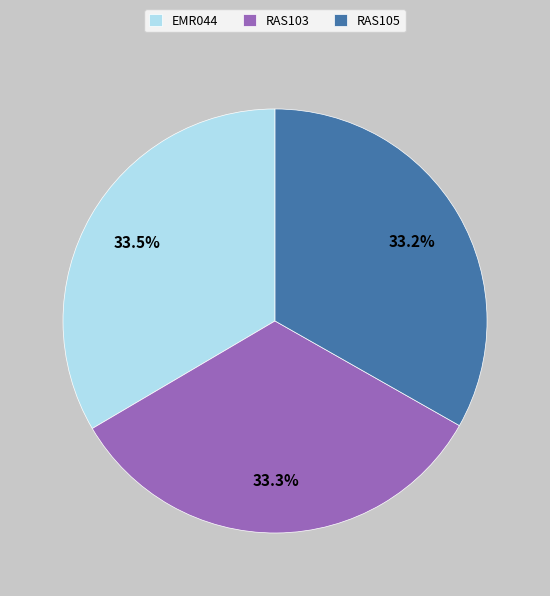

Is the sum of RAS105 and EMR044 greater than half?

Yes